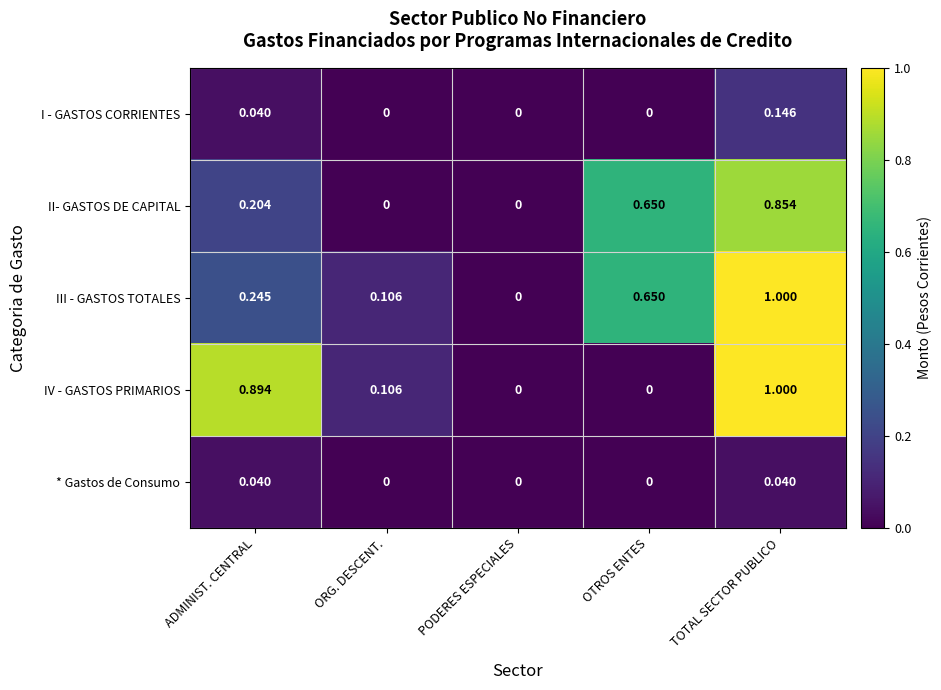

Between ADMINIST. CENTRAL and OTROS ENTES, which series saw the biggest shift?

IV - GASTOS PRIMARIOS